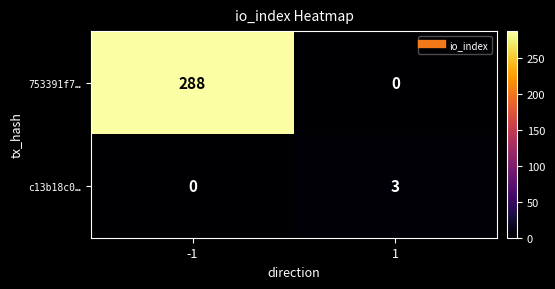

The 753391f7… series shows -145 at 1. True or false?

False